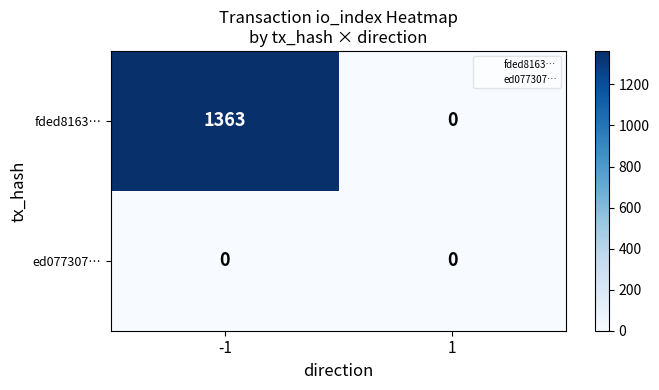

Rank the series by their maximum value, from highest to lowest.

fded8163…, ed077307…